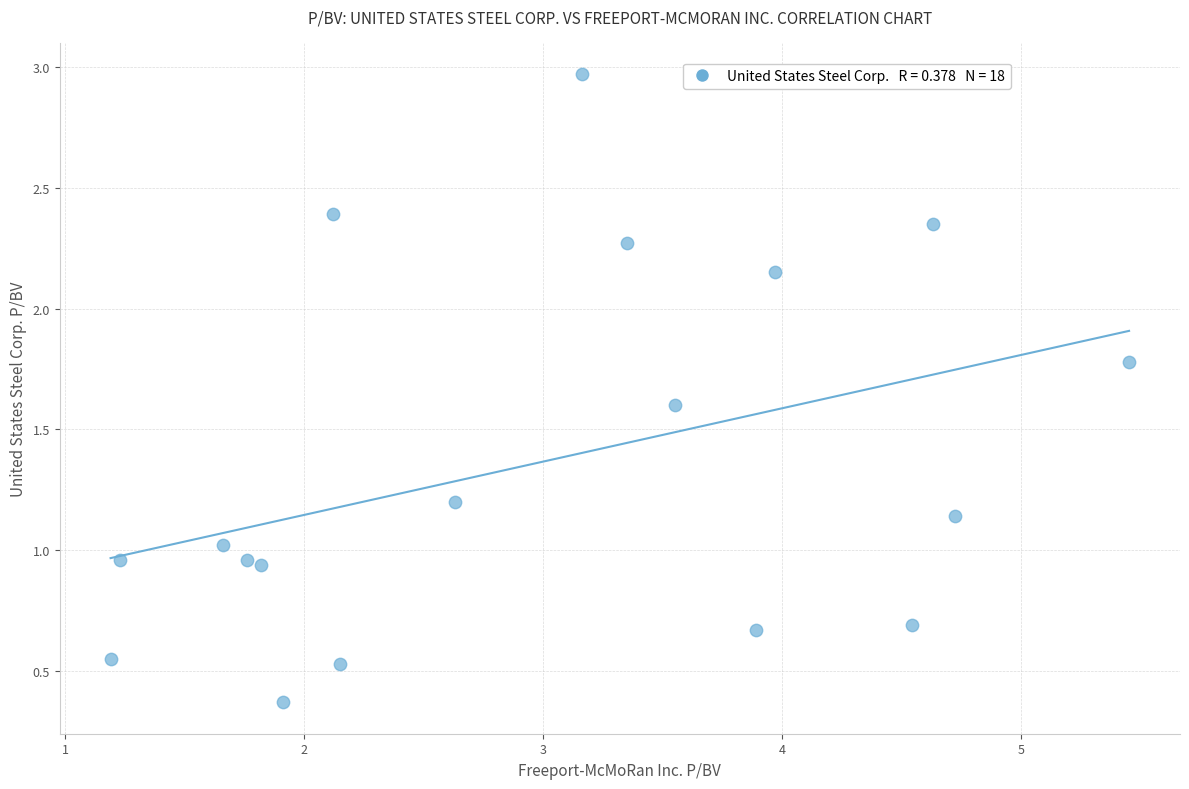

What is the range of X values (max minus min)?

4.3